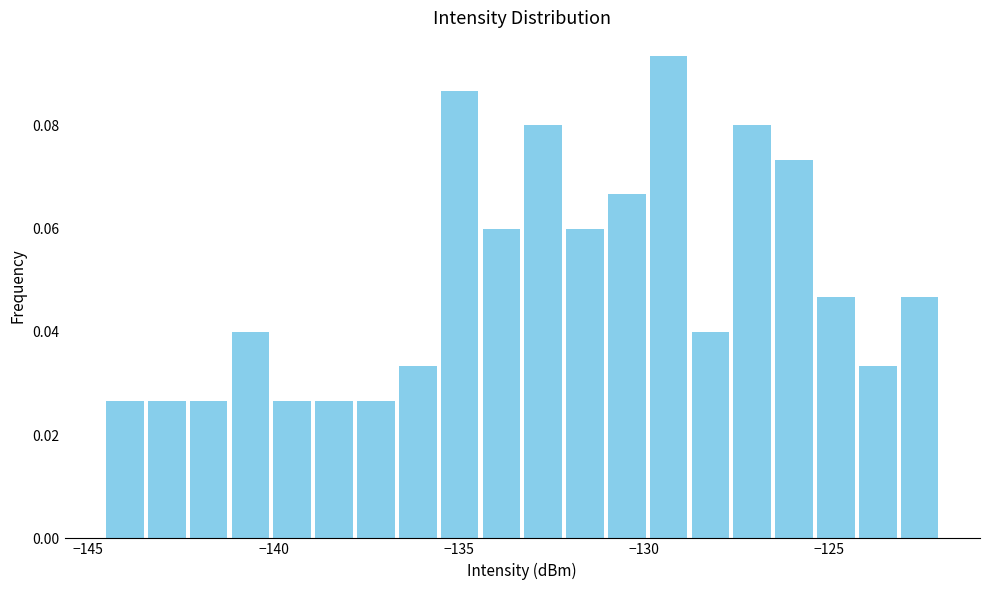

Around what value on the x-axis is the tallest bar? Give the approximate position of its centre, as read against the axis.

-129.5